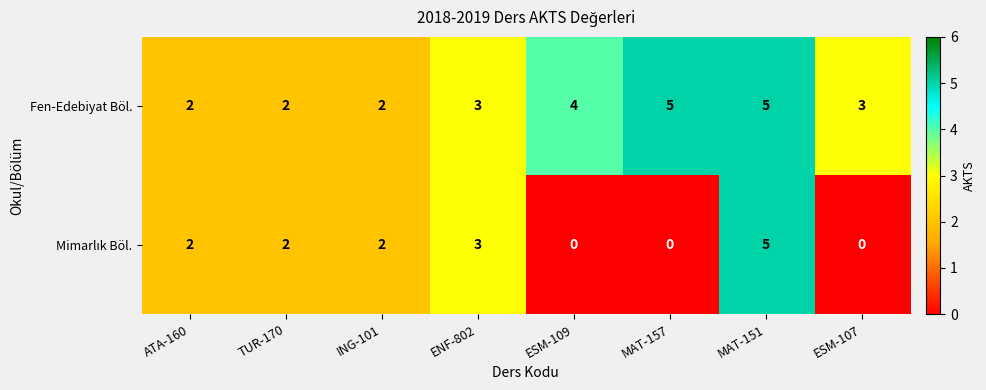

At which category is the sum across all series the highest?

MAT-151